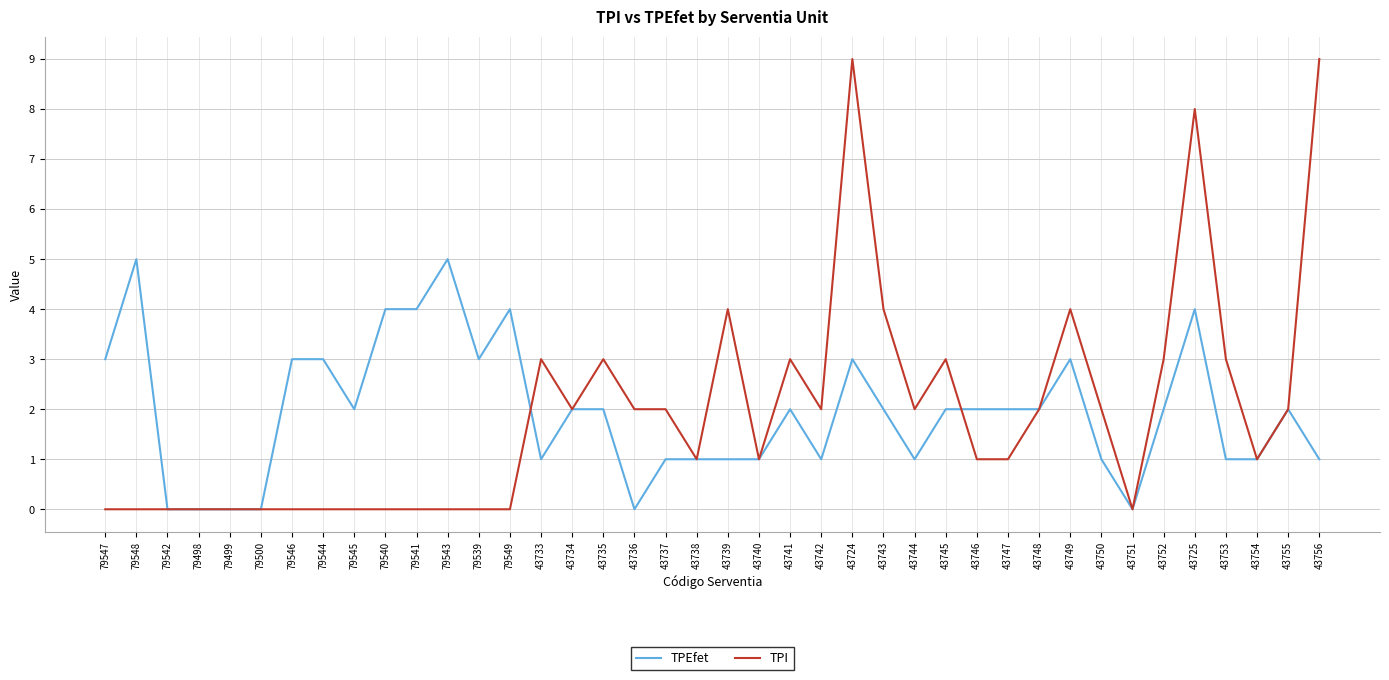

What position from the right is 43756?

1